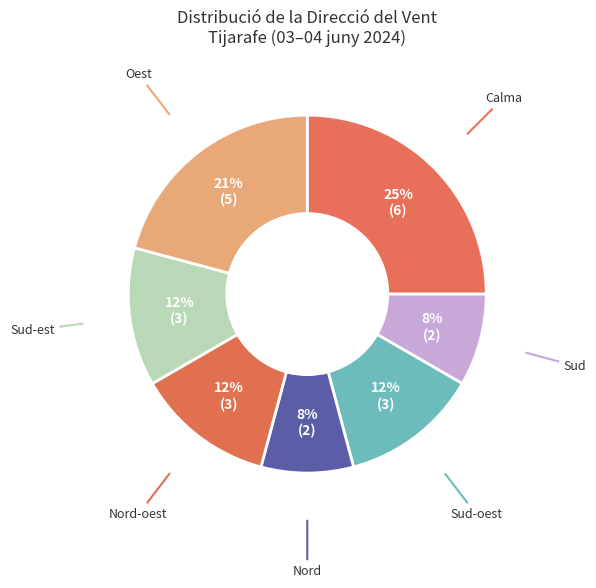

How many segments does this pie chart have?

7